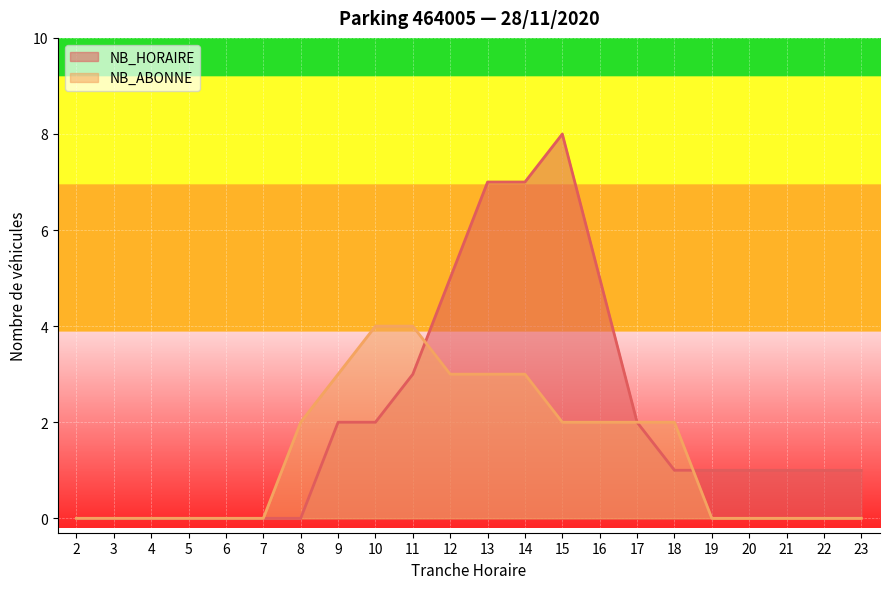

True or false: NB_HORAIRE and NB_ABONNE intersect in this chart.

True